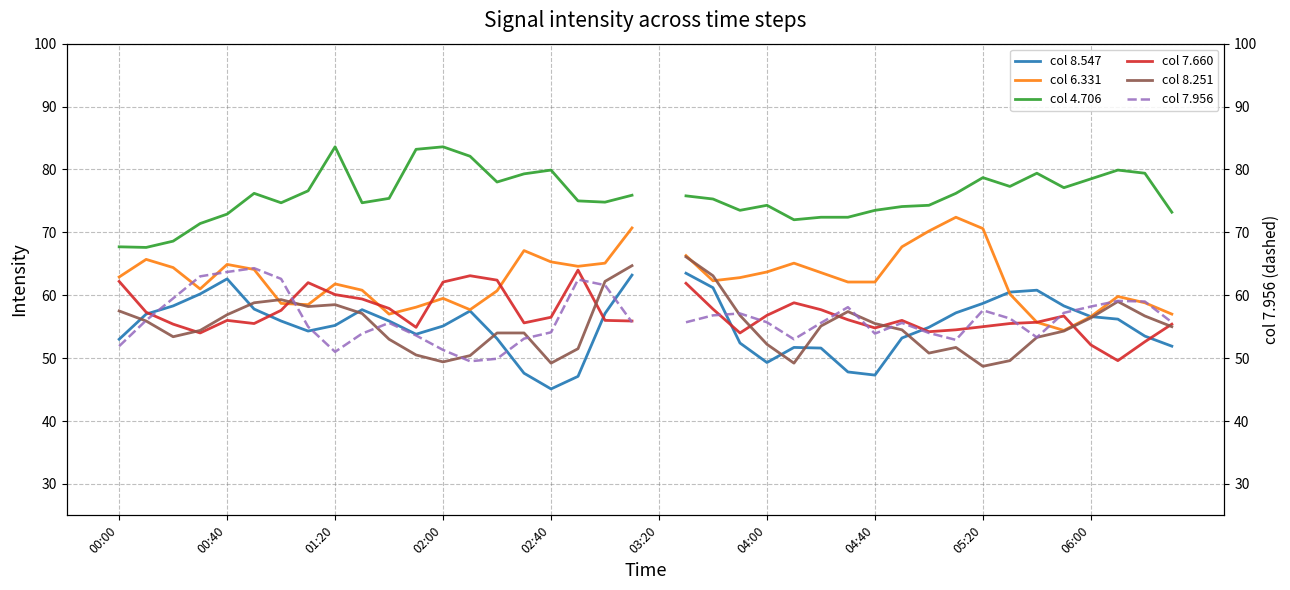

What is the greatest value displayed?

83.6